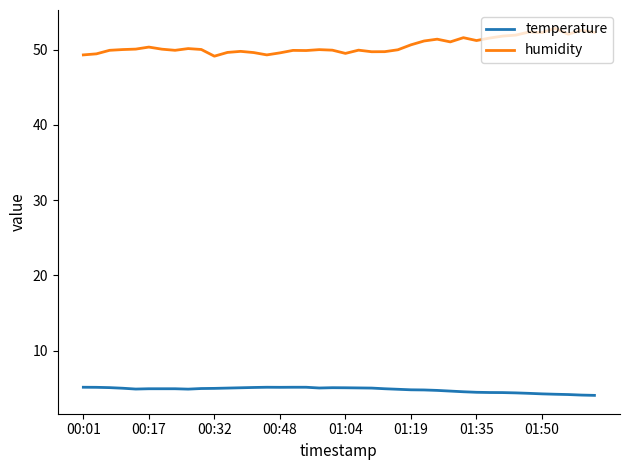

Which series has the largest total across all categories?

humidity